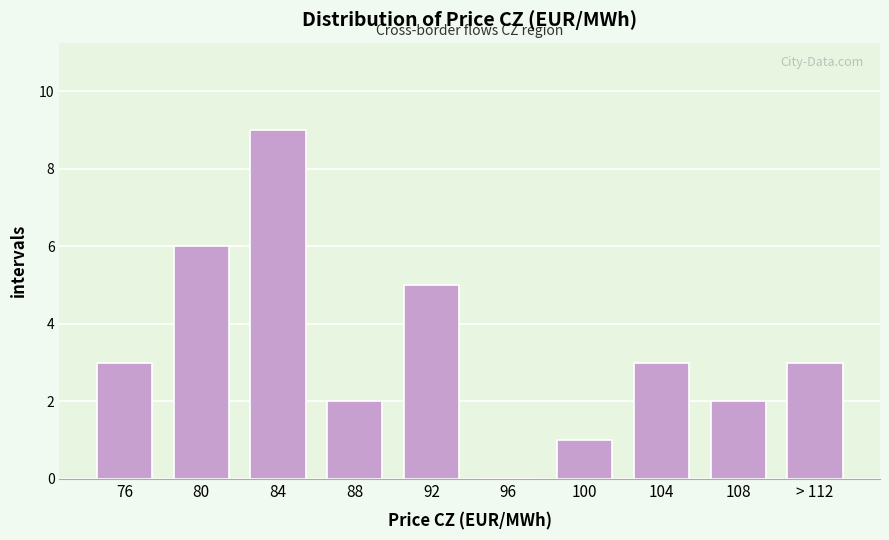

Reading left to right, list all the values displayed in this chart.

76=3	80=6	84=9	88=2	92=5	96=0	100=1	104=3	108=2	> 112=3